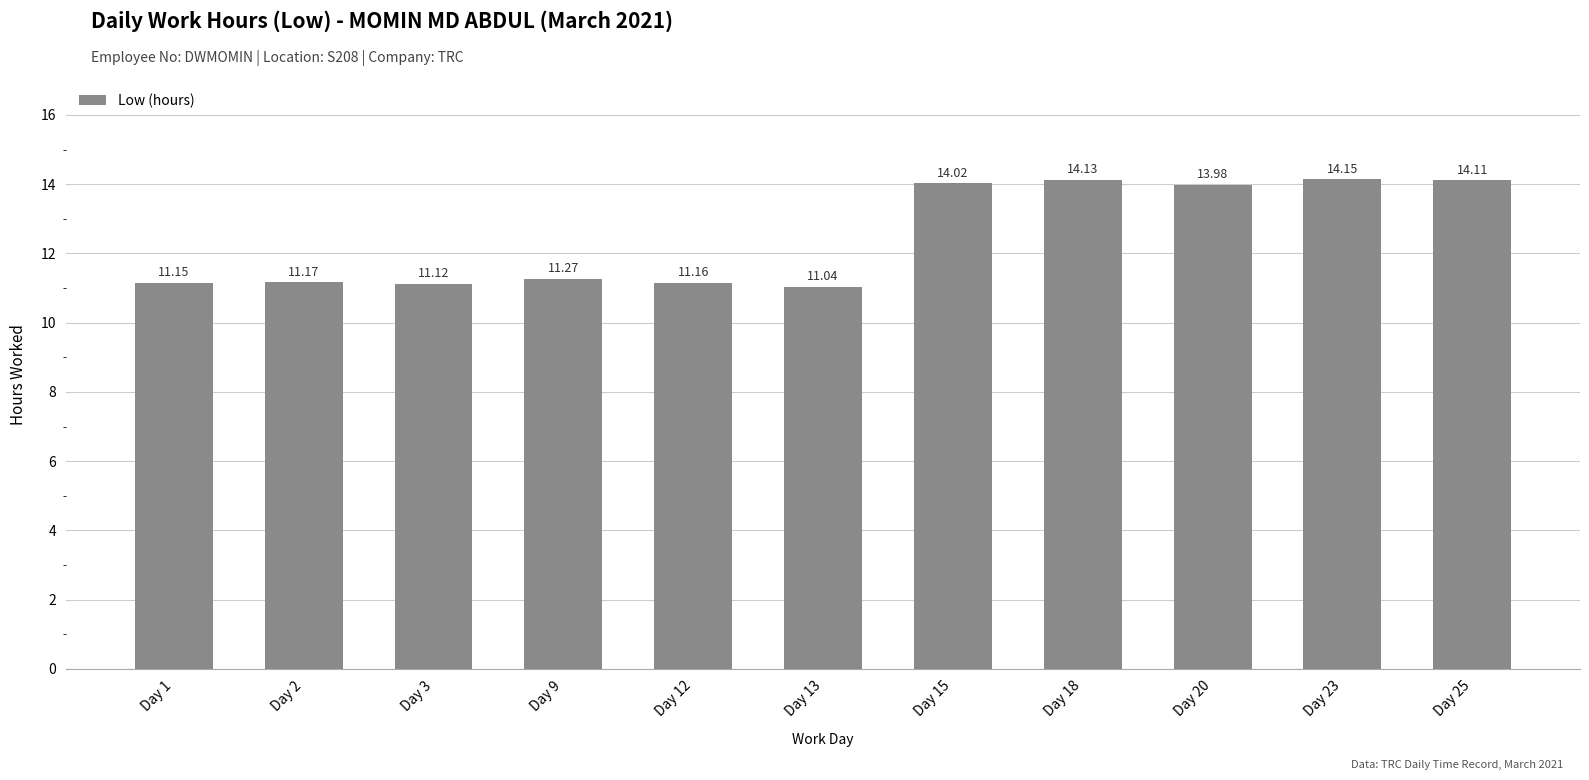

What is the value of the 10th bar from the left?

14.2